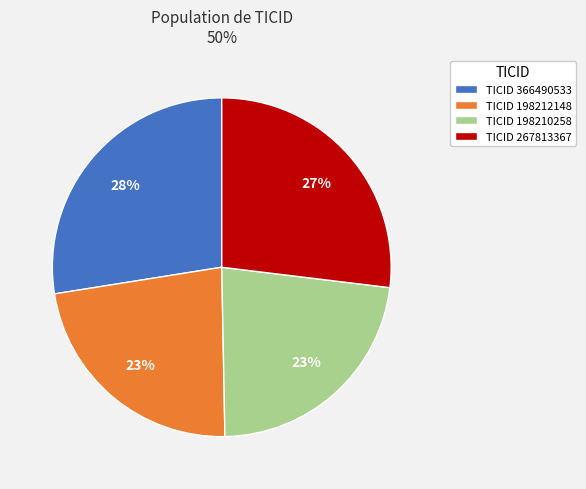

Is it true that TICID 267813367 is 27% of the pie?

True